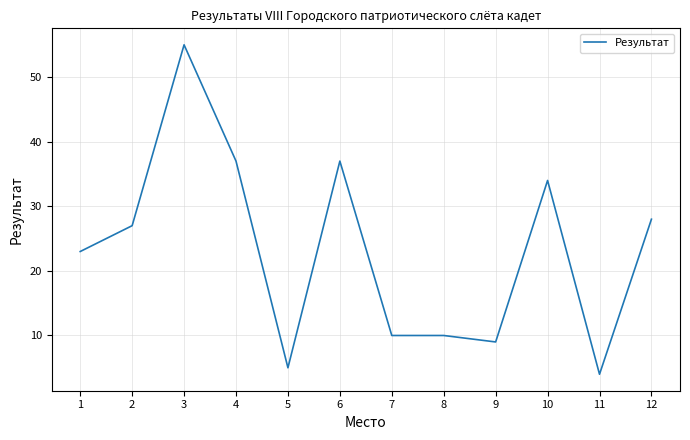

What is the approximate value at 7?

10